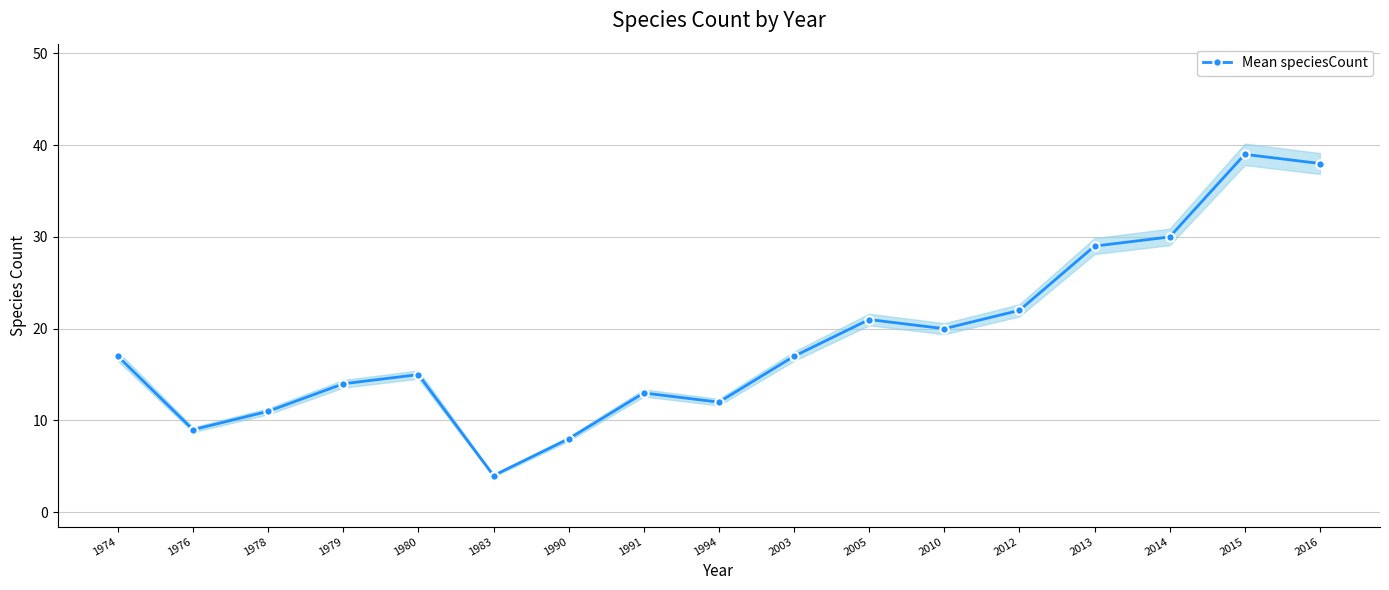

Rank the categories by value from highest to lowest.

2015, 2016, 2014, 2013, 2012, 2005, 2010, 1974, 2003, 1980, 1979, 1991, 1994, 1978, 1976, 1990, 1983